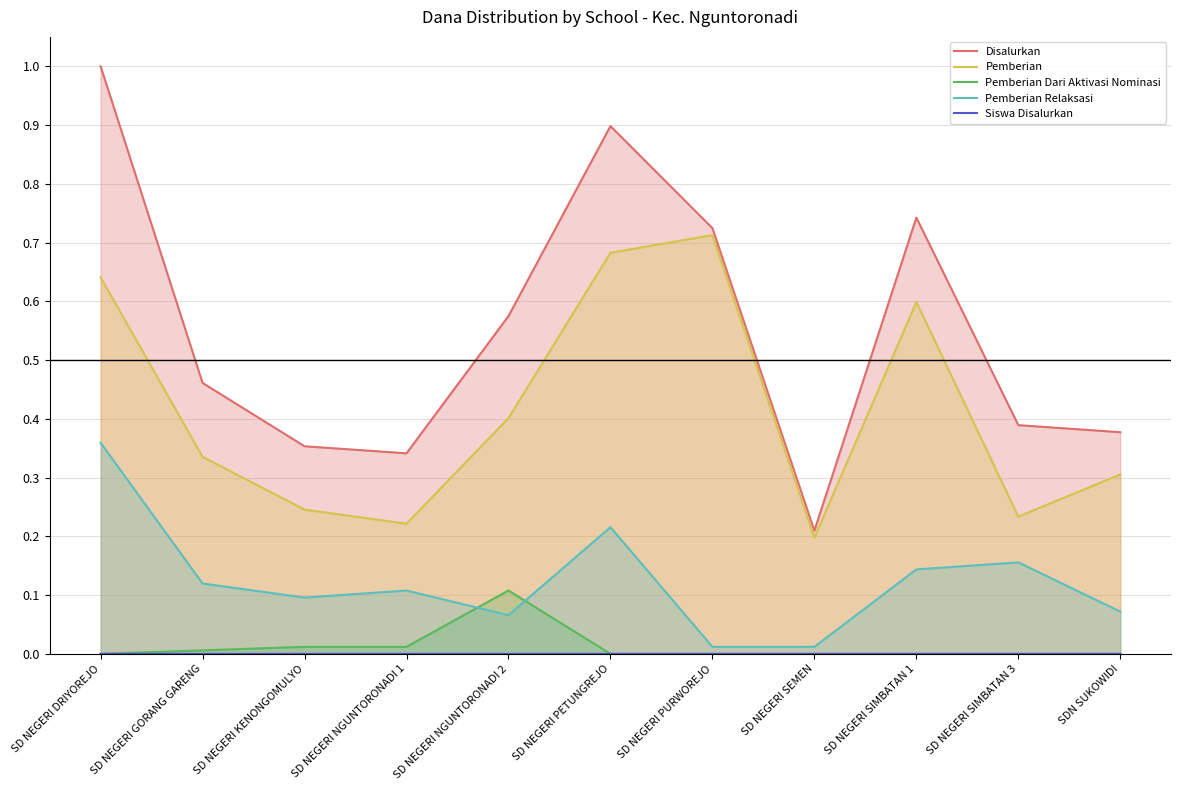

How many lines are shown in the chart?

5